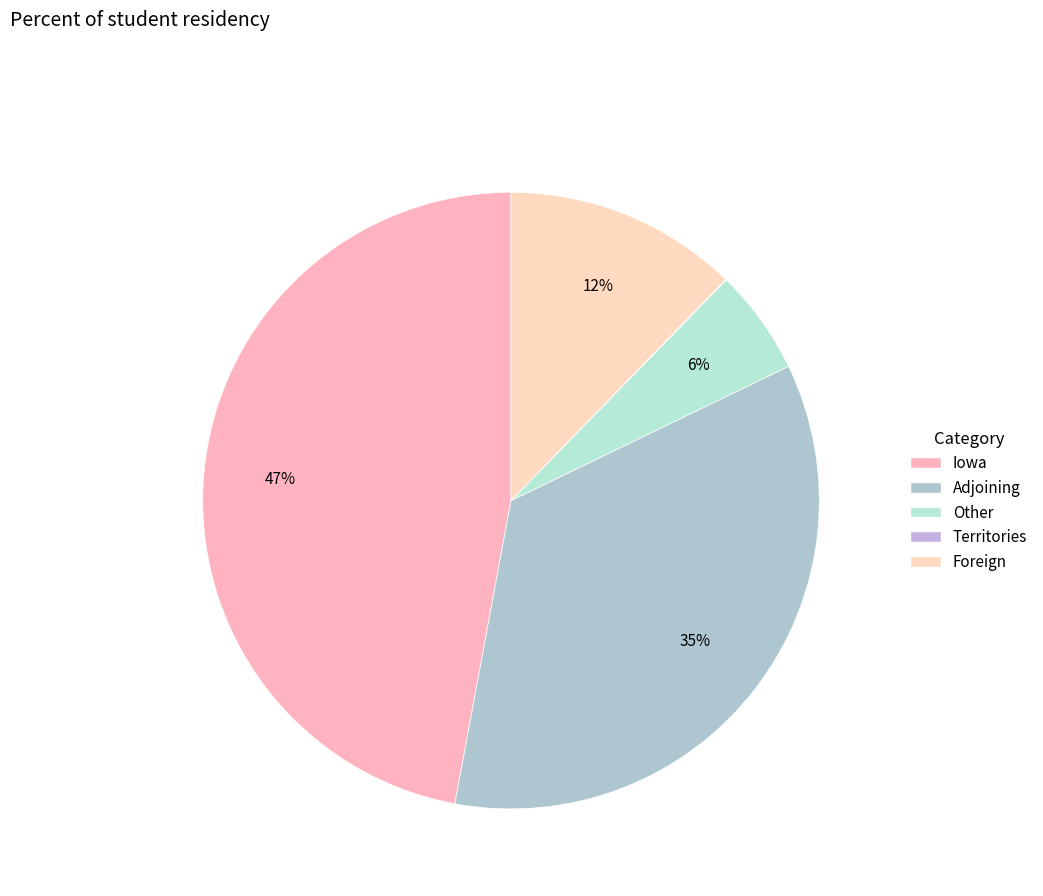

To the nearest percent, what is the difference between the Territories and Adjoining slice percentages?

35%